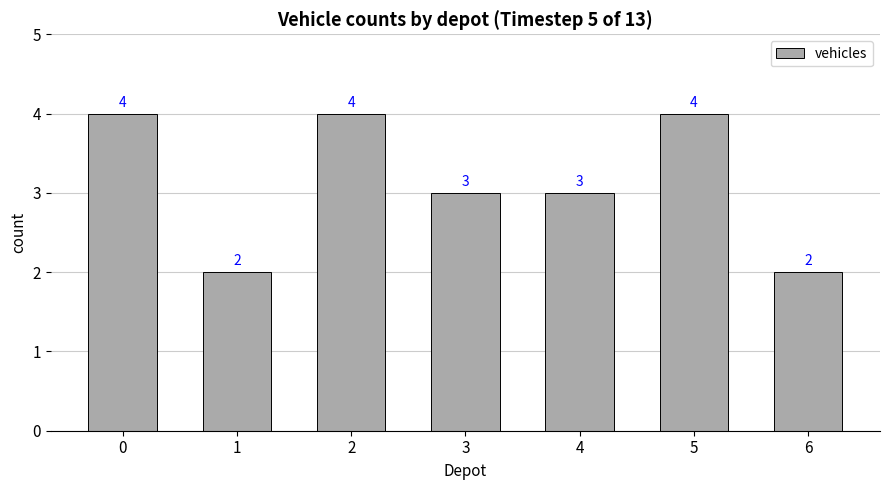

What is the difference between the second highest and second lowest values?

2